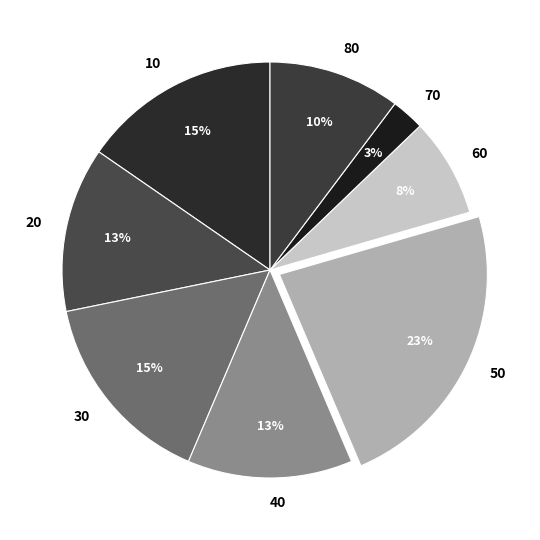

Is it true that 40 is 25% of the pie?

False